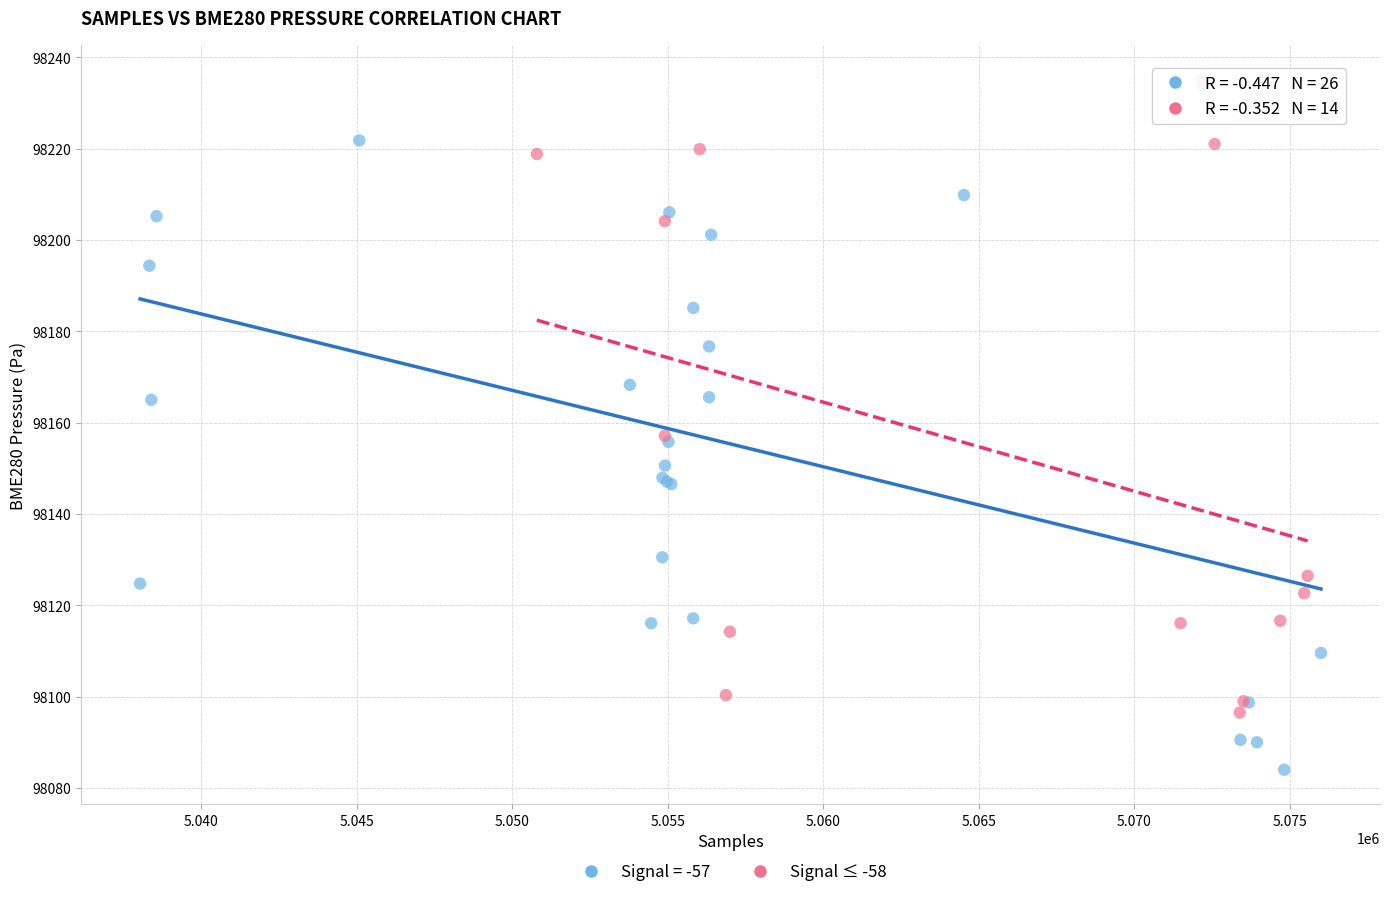

Which series reaches the minimum Y coordinate?

Signal = -57